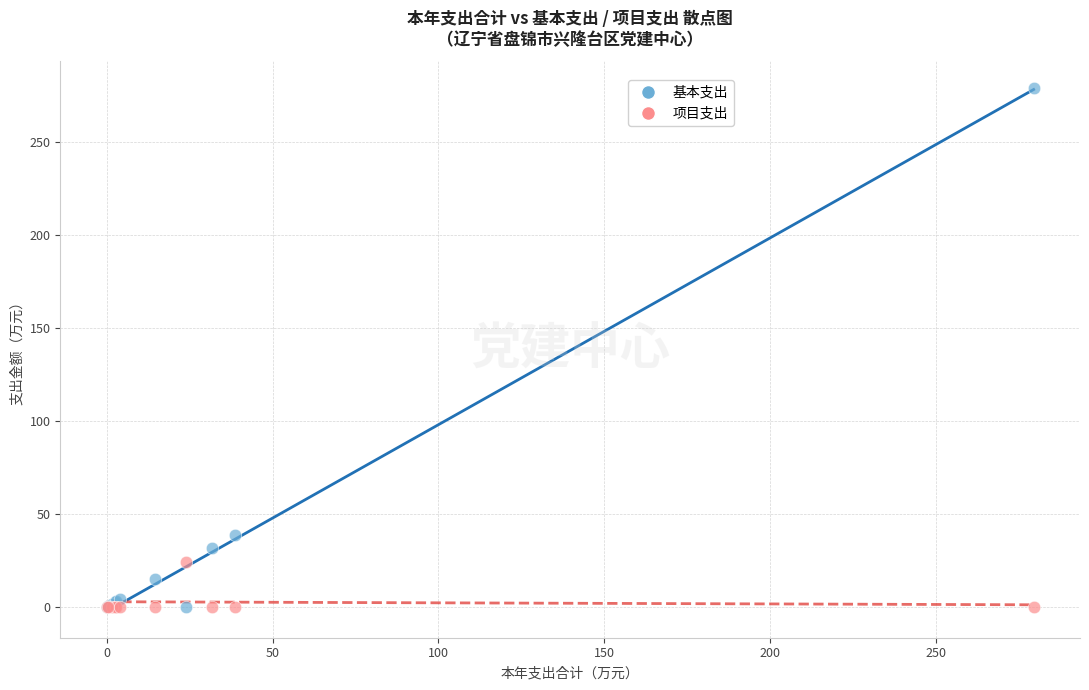

Across all series, what Y value is closest to 139?

38.8